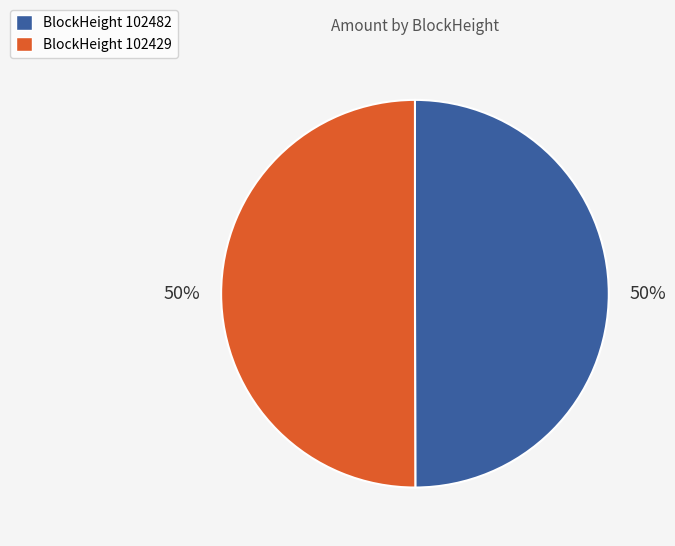

To the nearest percent, what portion does BlockHeight 102429 represent?

50%